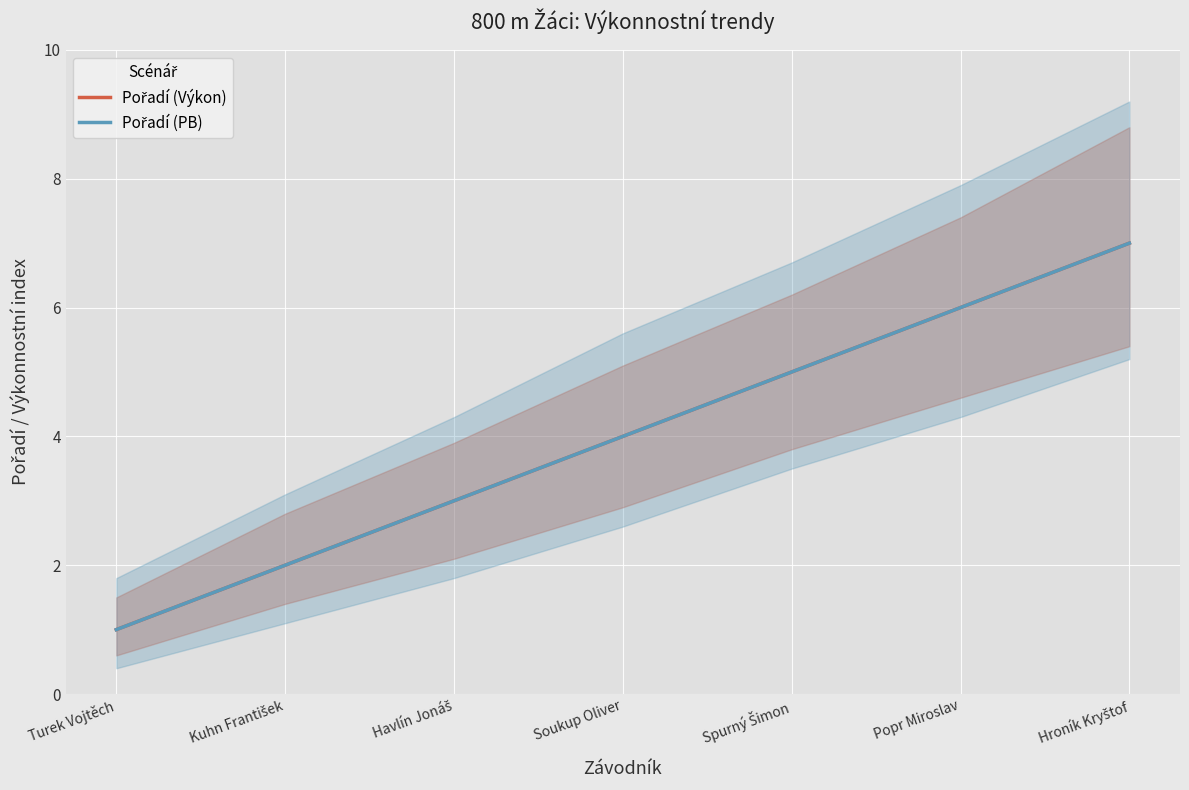

Is the value of Pořadí (Výkon) at Popr Miroslav greater than the value of Pořadí (PB) at Turek Vojtěch?

Yes